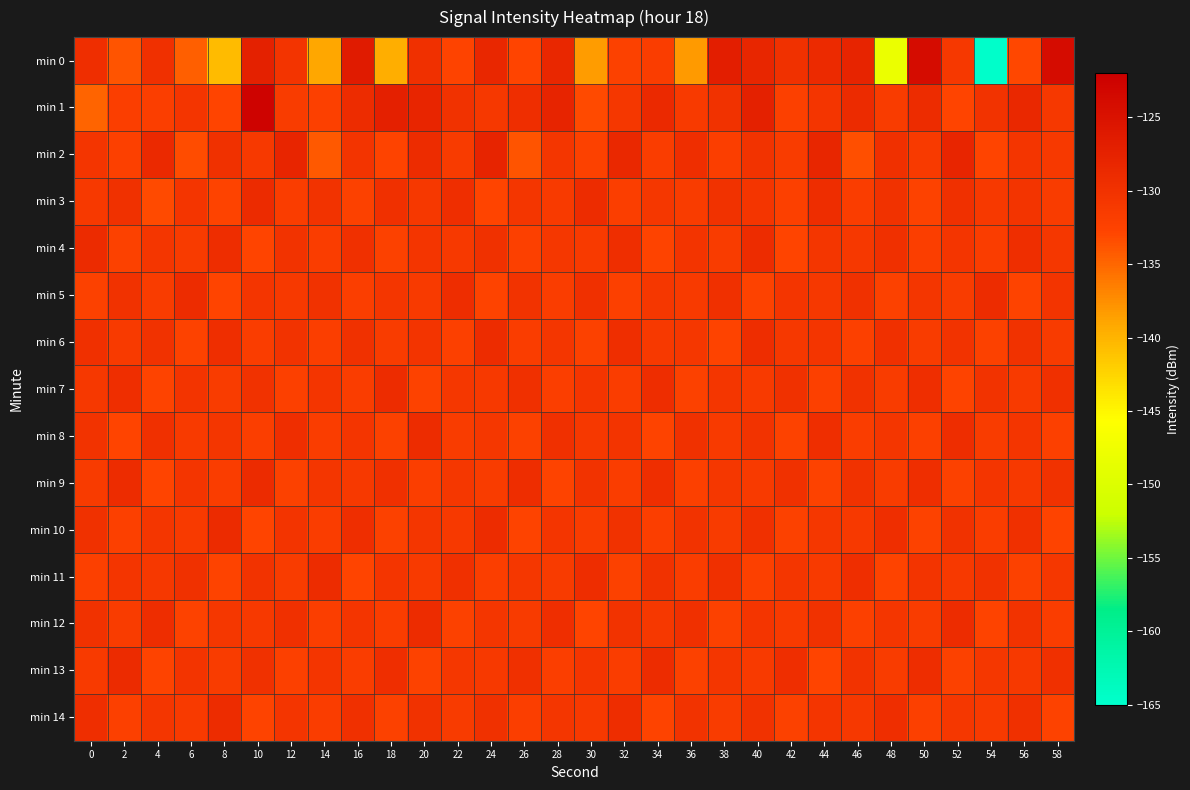

What is the difference between the highest and lowest values at 10?

10.2